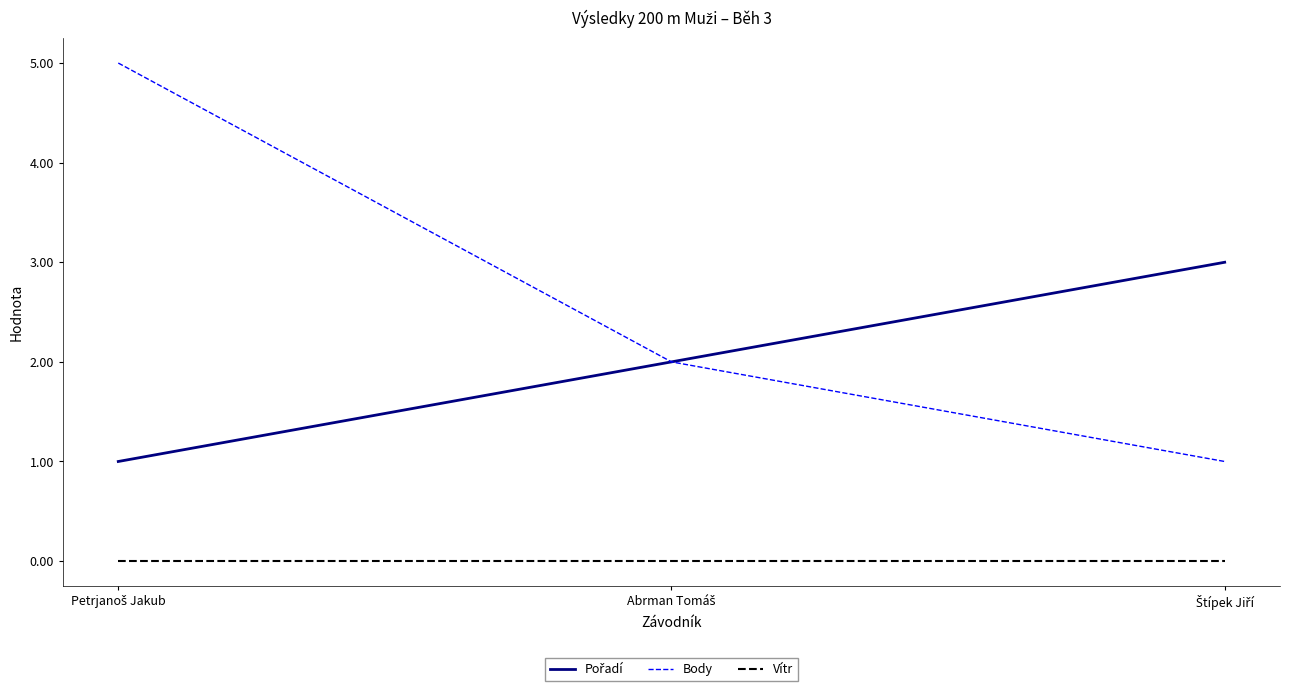

Which series has the largest range (max minus min)?

Body